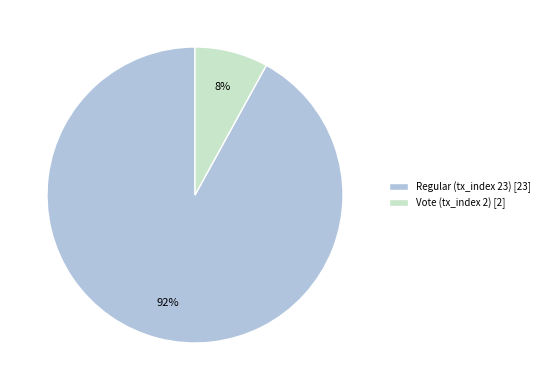

Which category has the biggest portion of the pie?

Regular (tx_index 23)